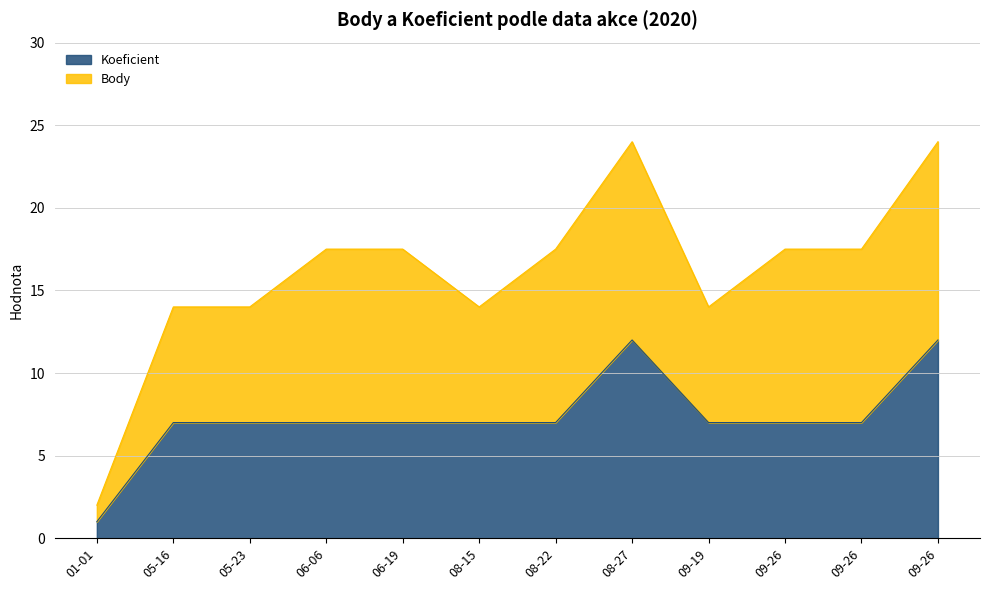

Does the chart have visible grid lines?

Yes